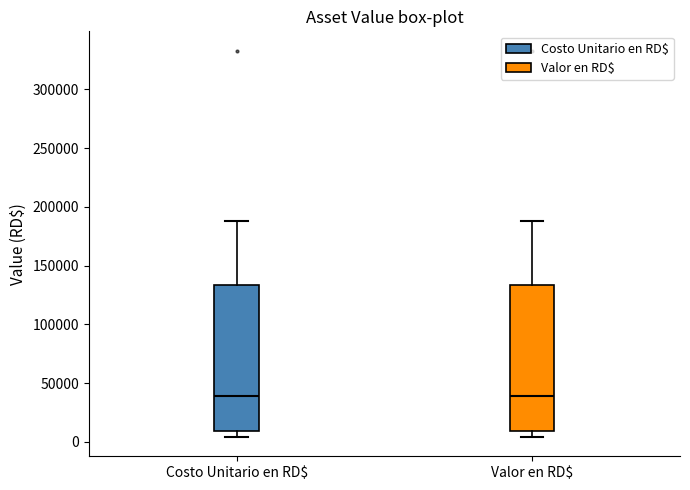

Reading left to right, transcribe this box plot: for each box, give where its median line is, the range the box spans, and where its two whiskers end, as read against the y-axis. The values are not printed on the chart, so give them approximately, as read against the axis.

Costo Unitario en RD$: median 40000, box 10000 to 135000, whiskers 5000 to 190000
Valor en RD$: median 40000, box 10000 to 135000, whiskers 5000 to 190000